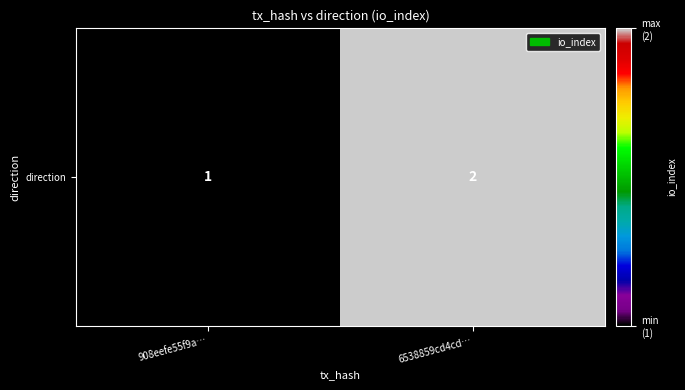

Reading left to right, what are all the values shown in this chart?

908eefe55f9a…=1	6538859cd4cd…=2